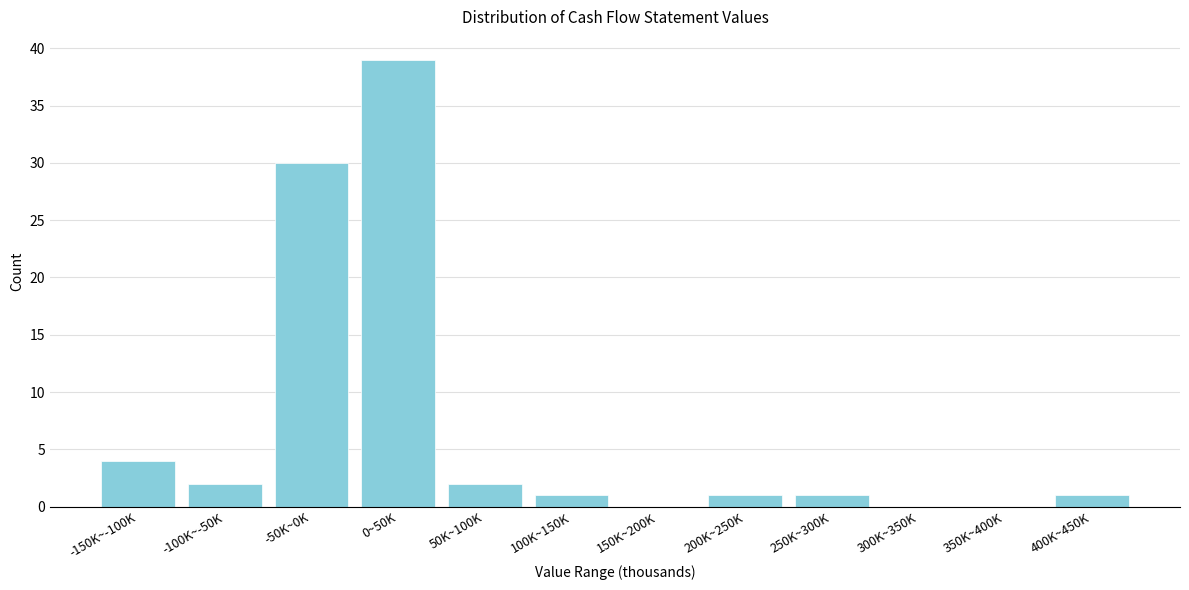

Reading right to left, transcribe all the data shown in this chart.

400K~450K=1	350K~400K=0	300K~350K=0	250K~300K=1	200K~250K=1	150K~200K=0	100K~150K=1	50K~100K=2	0~50K=39	-50K~0K=30	-100K~-50K=2	-150K~-100K=4